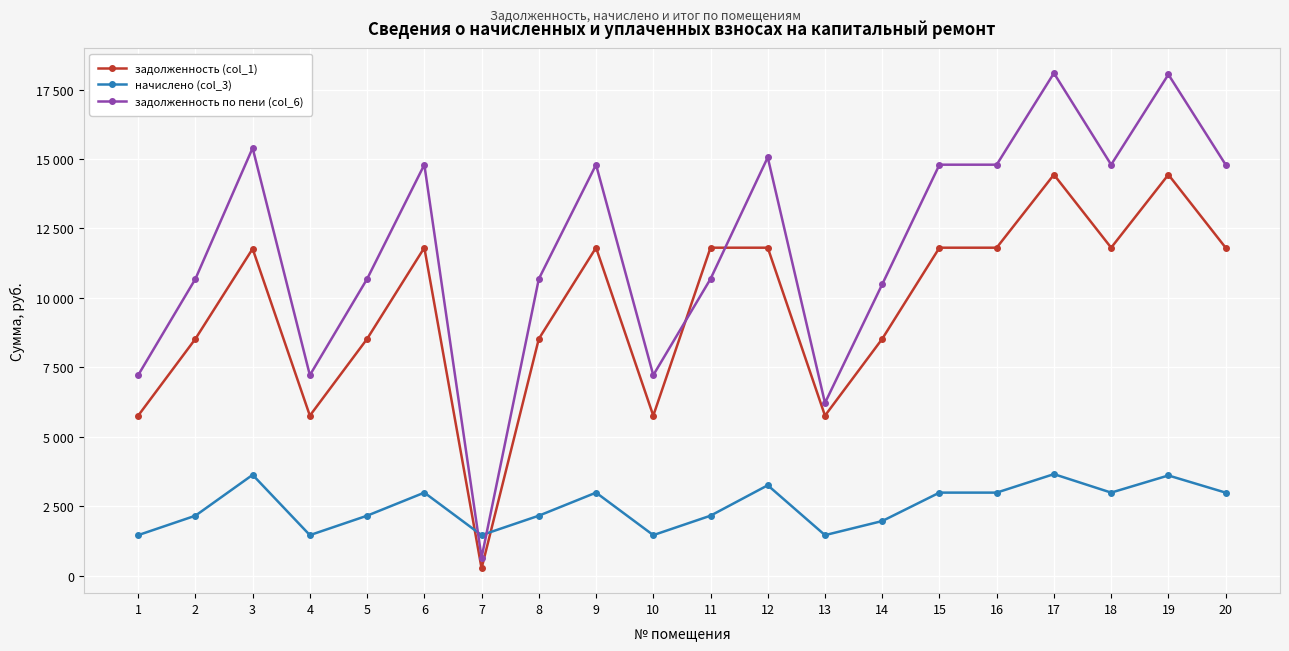

Rank the categories by задолженность (col_1) value from lowest to highest.

7, 1, 4, 10, 13, 2, 5, 8, 14, 3, 6, 9, 11, 12, 15, 16, 18, 20, 17, 19